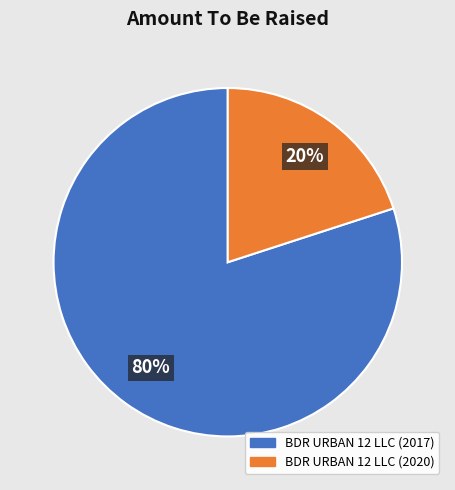

What percentage is the BDR URBAN 12 LLC (2017) slice, to the nearest percent?

80%